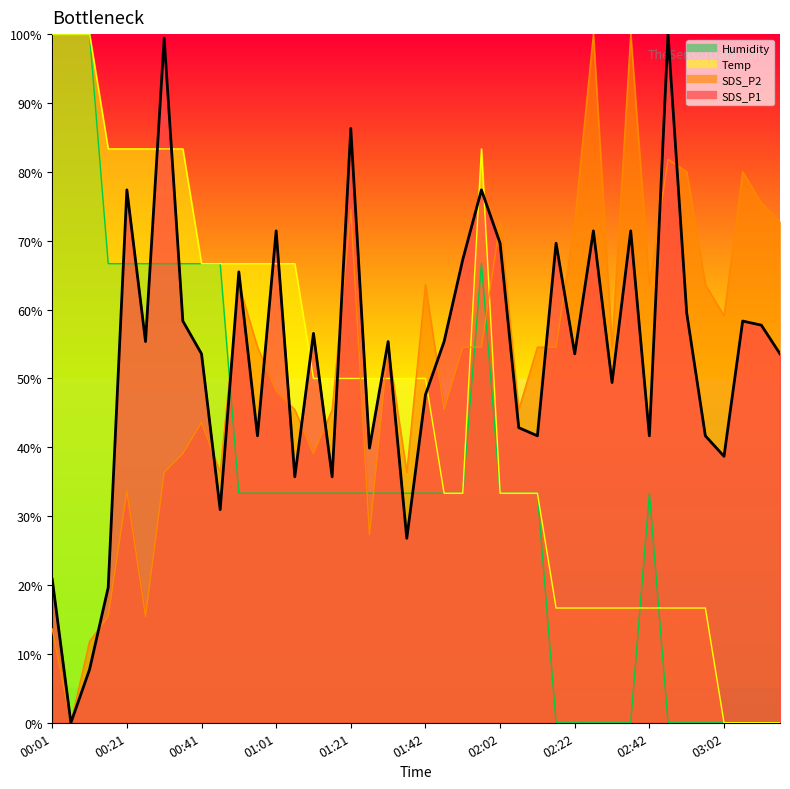

At how many categories does at least one series exceed 43?

40